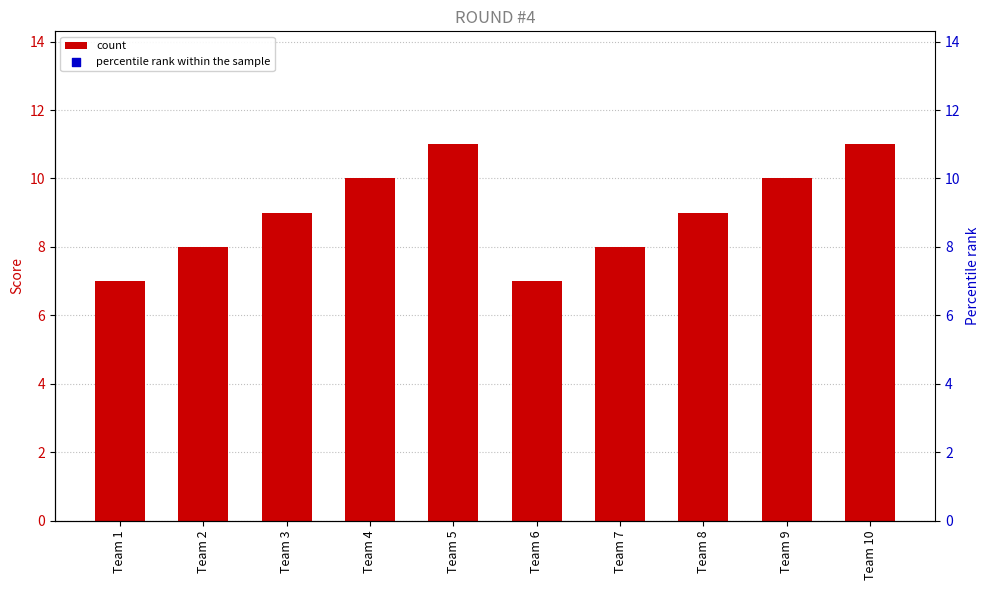

At which category is the sum across all series the highest?

Team 5